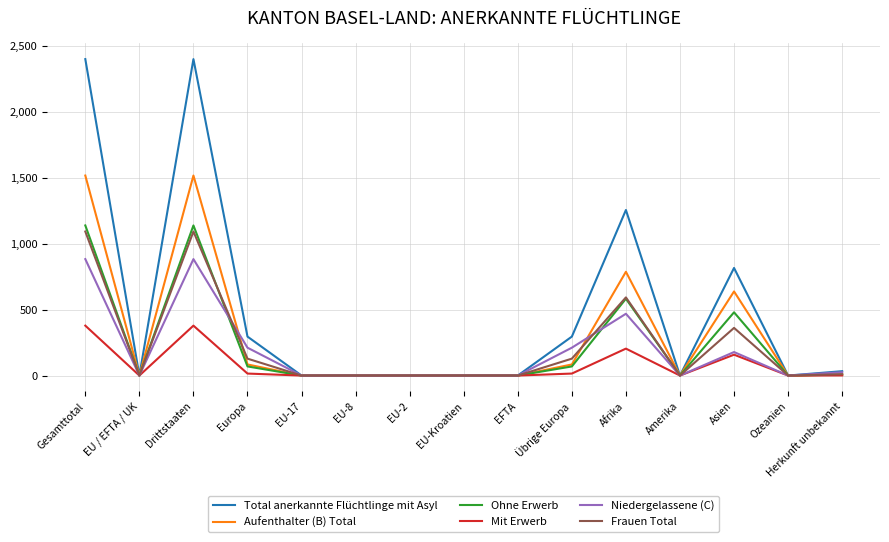

Does the chart display data point markers on the line(s)?

No